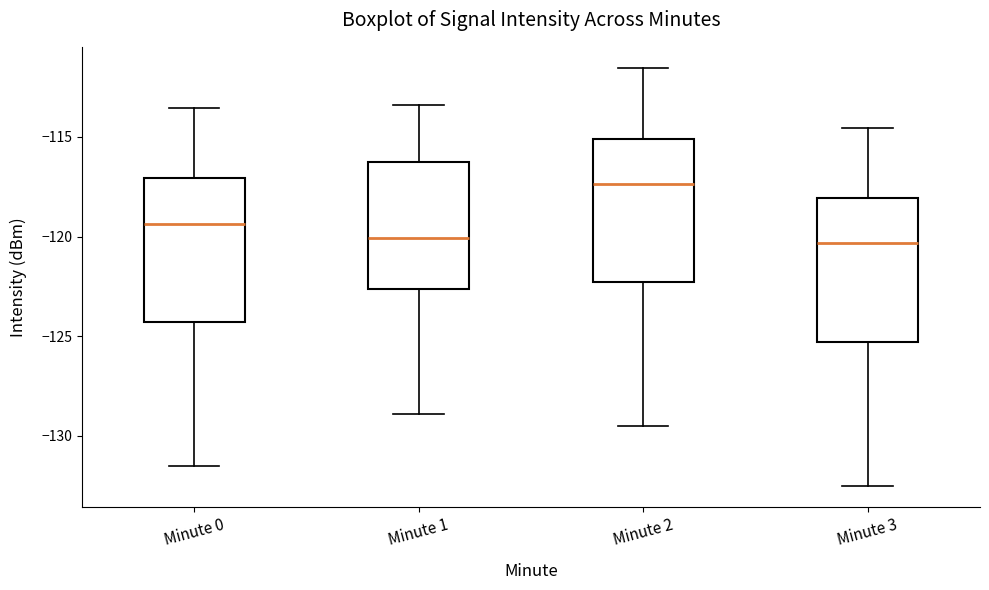

Reading left to right, read every box against the y-axis: the position of its median line, the range the box covers, and the ends of its whiskers. The values are not printed on the chart, so give them approximately, as read against the axis.

Minute 0: median -119.5, box -124.5 to -117.0, whiskers -131.5 to -113.5
Minute 1: median -120.0, box -122.5 to -116.5, whiskers -129.0 to -113.5
Minute 2: median -117.5, box -122.5 to -115.0, whiskers -129.5 to -111.5
Minute 3: median -120.5, box -125.5 to -118.0, whiskers -132.5 to -114.5